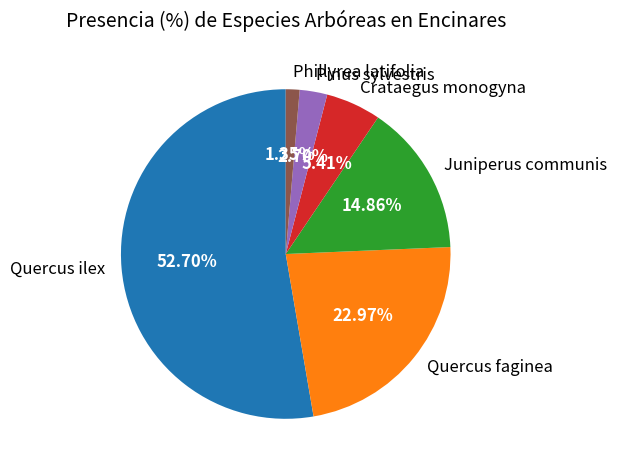

To the nearest percent, what is the average slice percentage?

17%